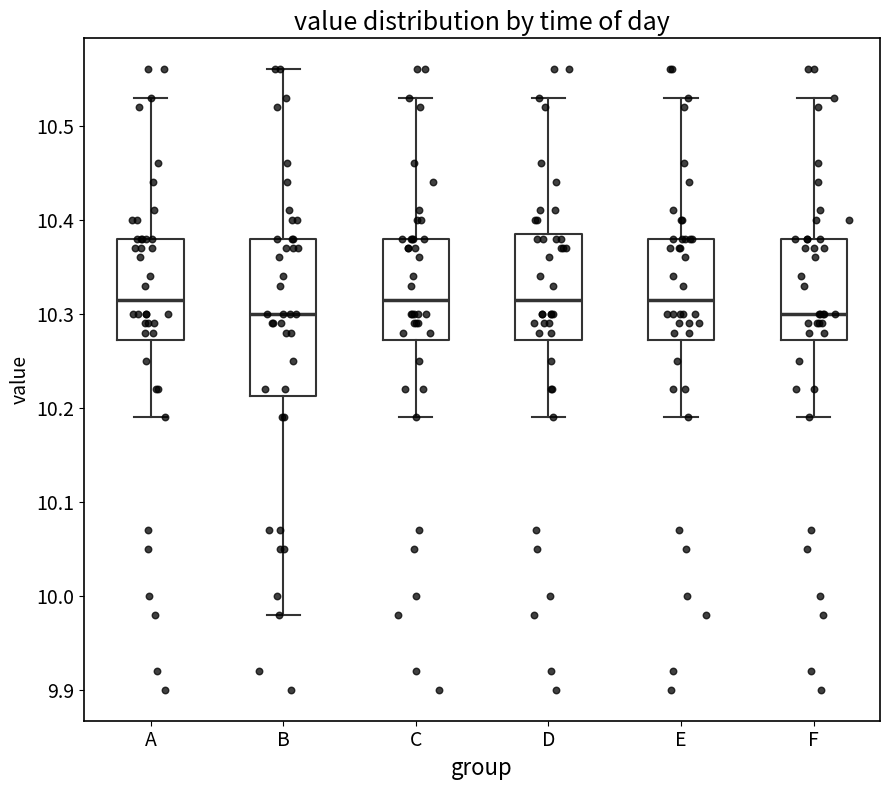

Reading left to right, read every box against the y-axis: the position of its median line, the range the box covers, and the ends of its whiskers. The values are not printed on the chart, so give them approximately, as read against the axis.

A: median 10.32, box 10.27 to 10.38, whiskers 10.19 to 10.53
B: median 10.30, box 10.21 to 10.38, whiskers 9.98 to 10.56
C: median 10.32, box 10.27 to 10.38, whiskers 10.19 to 10.53
D: median 10.32, box 10.27 to 10.39, whiskers 10.19 to 10.53
E: median 10.32, box 10.27 to 10.38, whiskers 10.19 to 10.53
F: median 10.30, box 10.27 to 10.38, whiskers 10.19 to 10.53